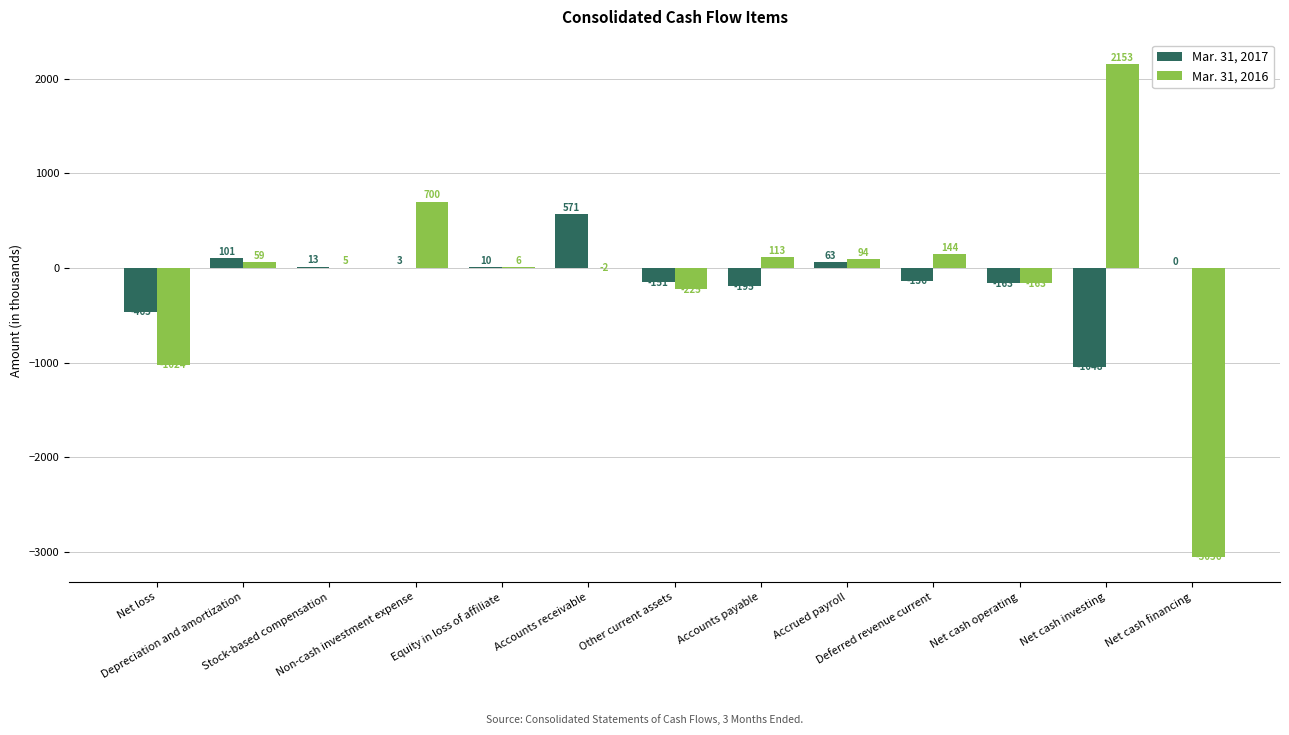

The Mar. 31, 2016 series shows 1142 at Non-cash investment expense. True or false?

False